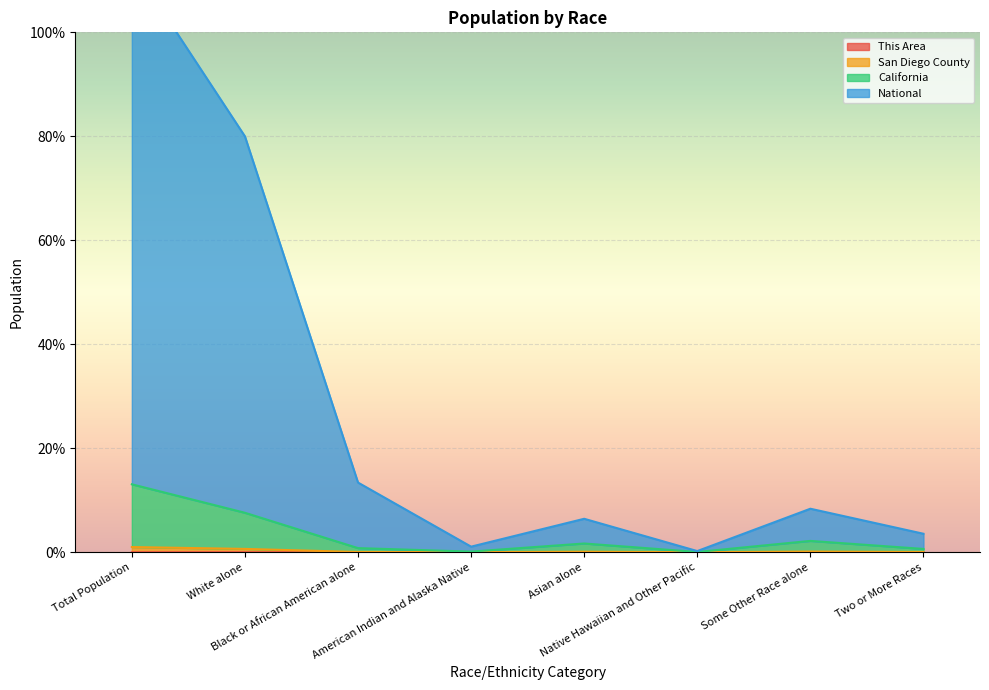

The value of National at Total Population is 201.7. True or false?

False